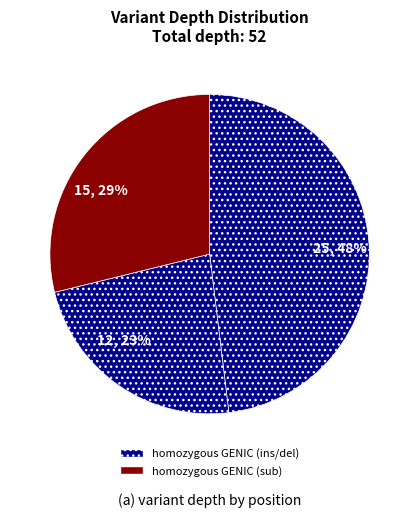

How many segments does this pie chart have?

3